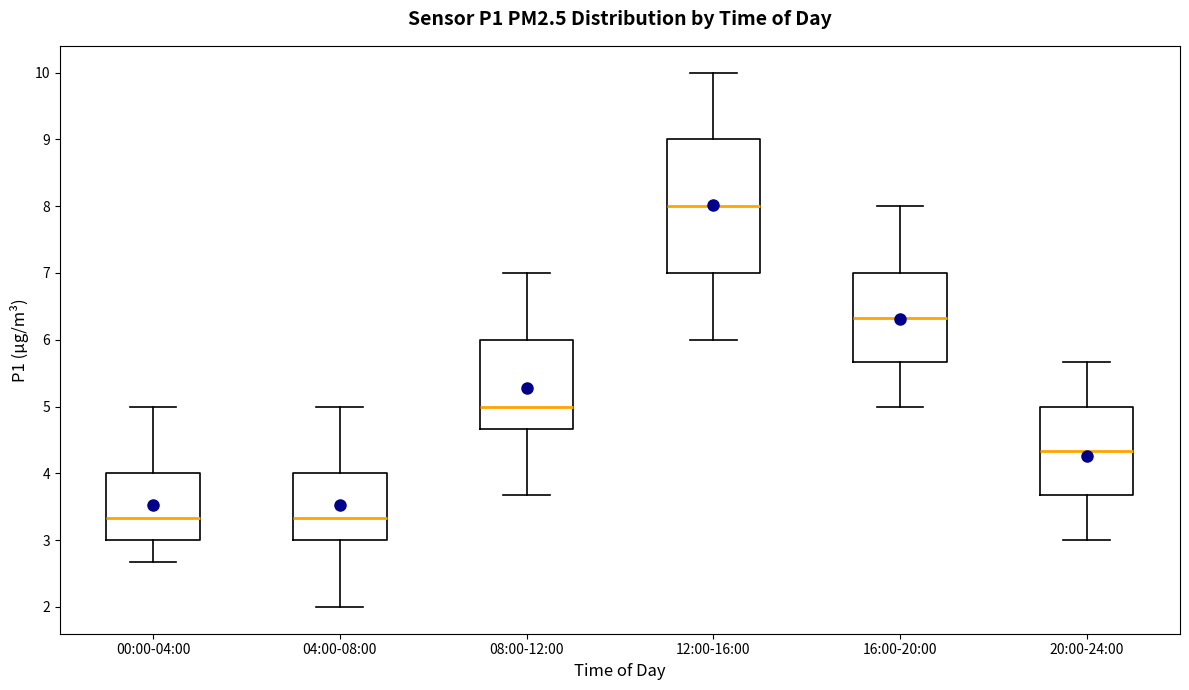

Where is the upper edge of the box for 08:00-12:00 on the y-axis? The values are not printed on the chart, so give them approximately, as read against the axis.

6.0